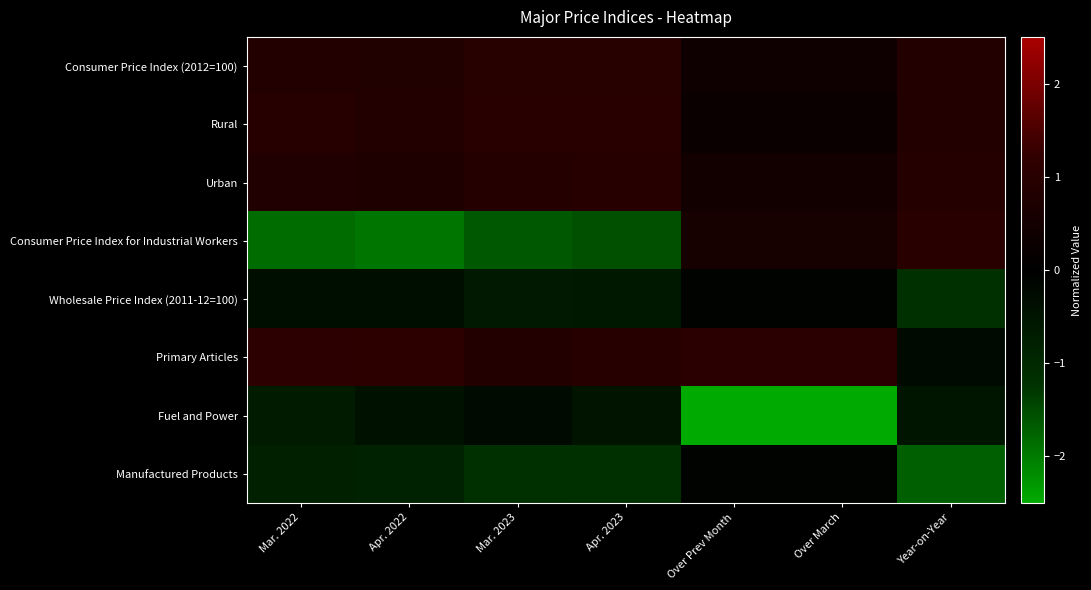

Rank the series by their maximum value, from lowest to highest.

Fuel and Power, Wholesale Price Index (2011-12=100), Manufactured Products, Urban, Consumer Price Index (2012=100), Rural, Consumer Price Index for Industrial Workers, Primary Articles